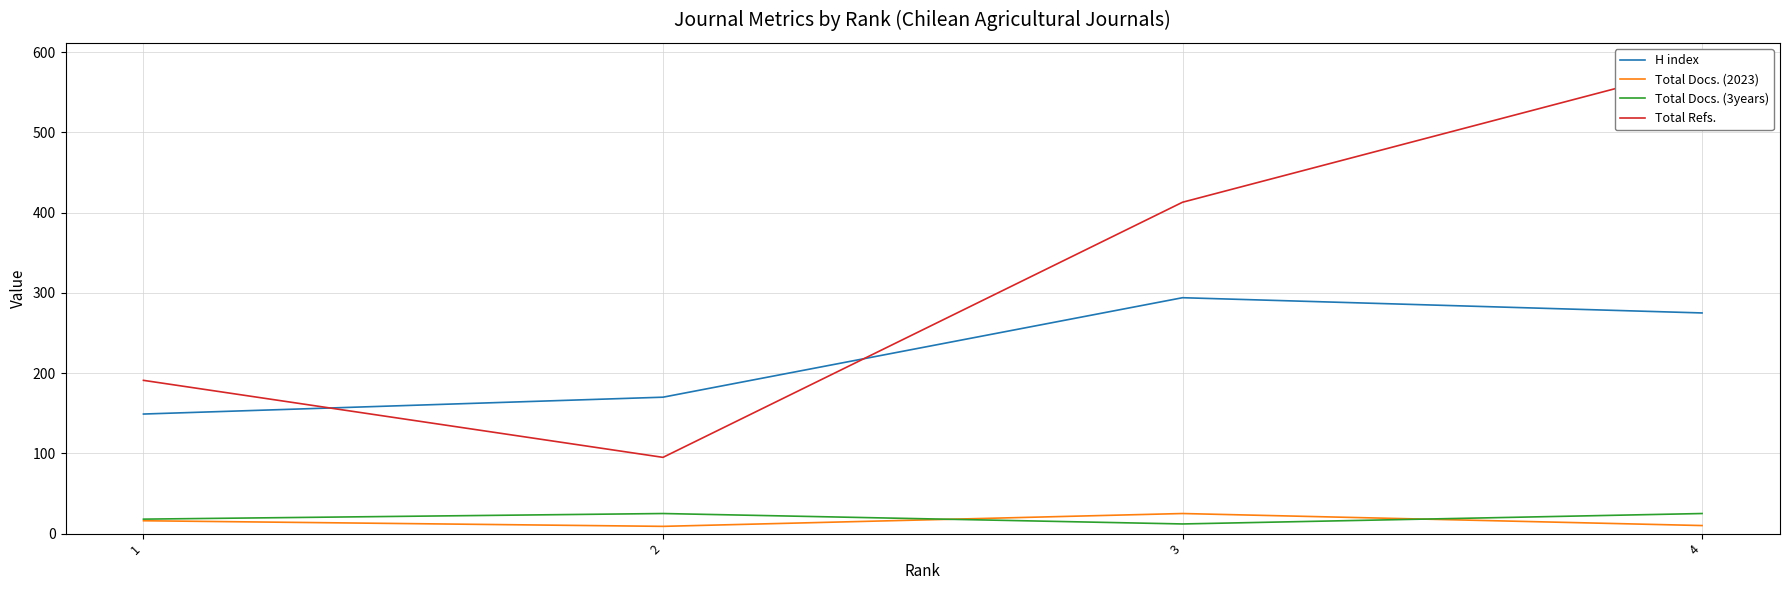

What are all the series names shown in the legend?

H index, Total Docs. (2023), Total Docs. (3years), Total Refs.